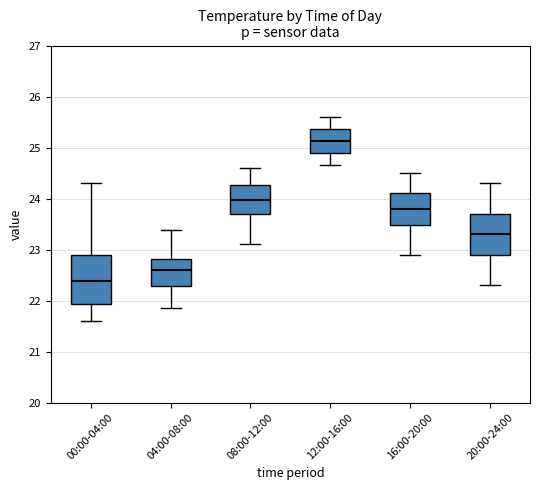

Where does the upper whisker of the box for 04:00-08:00 end on the y-axis? The values are not printed on the chart, so give them approximately, as read against the axis.

23.4